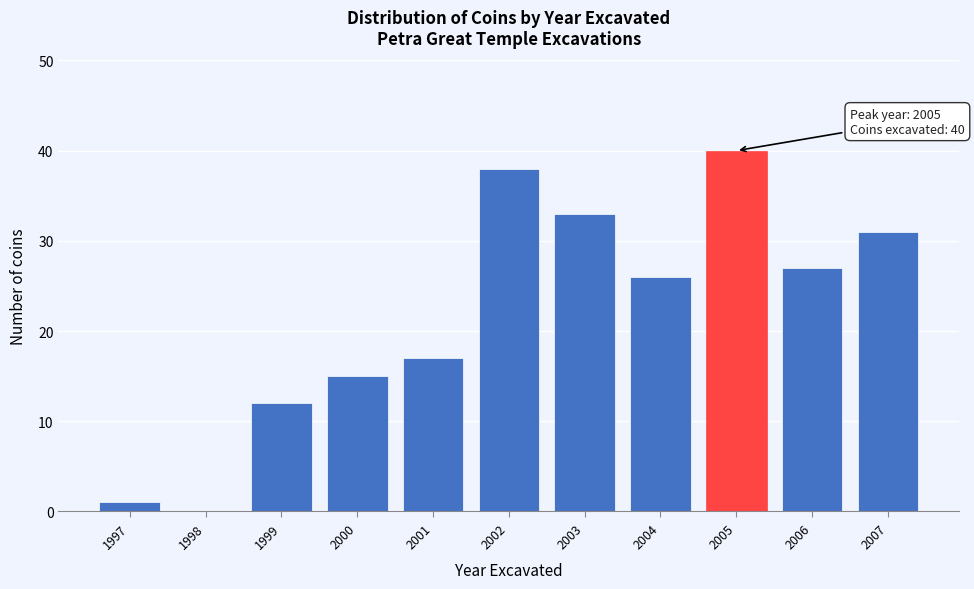

Reading left to right, extract all data points from this chart.

1997=1	1998=0	1999=12	2000=15	2001=17	2002=38	2003=33	2004=26	2005=40	2006=27	2007=31